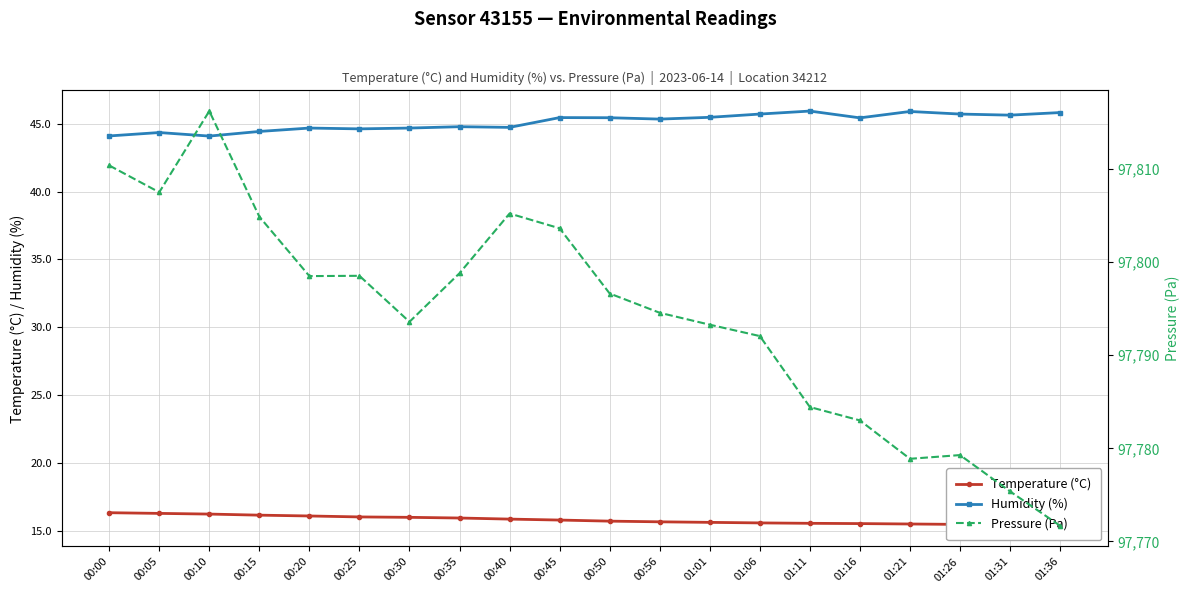

Rank the series at 00:05 from lowest to highest value.

Temperature (°C), Humidity (%), Pressure (Pa)